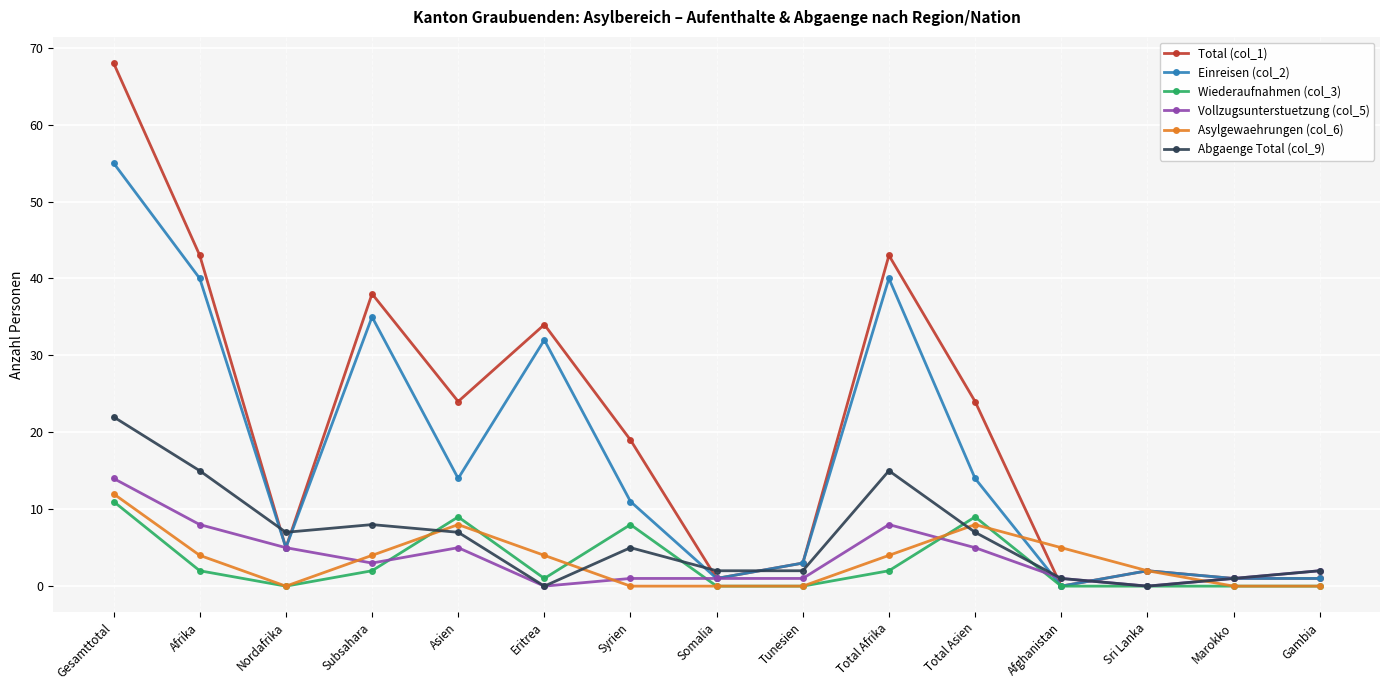

What is the label of the 6th point from the left?

Eritrea